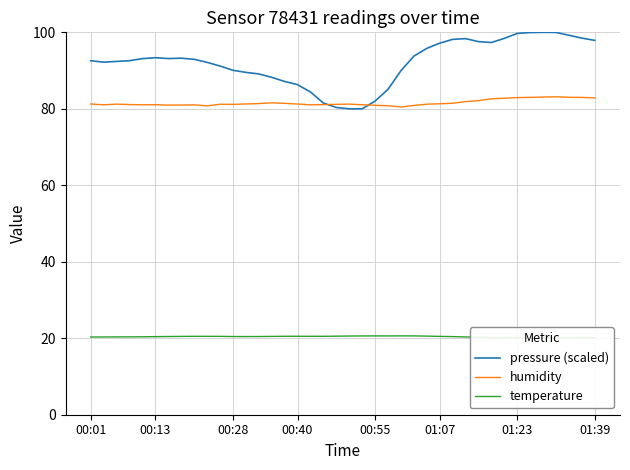

At how many categories does at least one series exceed 34?

40